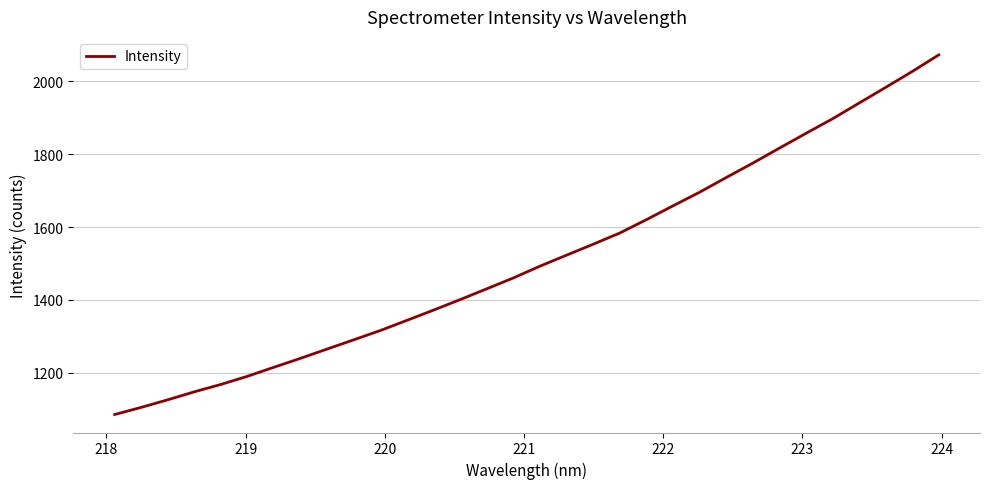

True or false: the data has more than 1 interior local peaks.

False